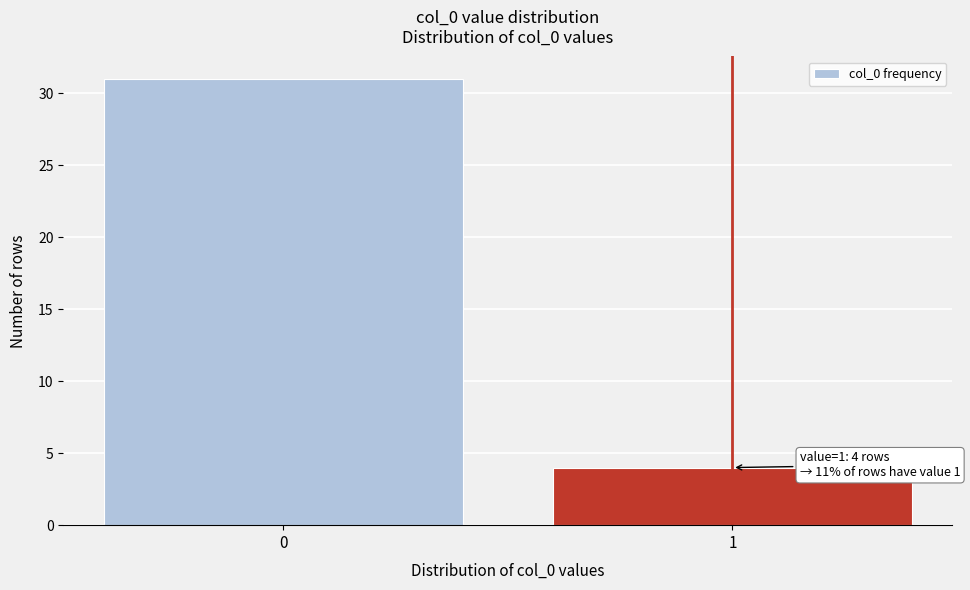

Reading right to left, transcribe all the data shown in this chart.

1=4	0=31